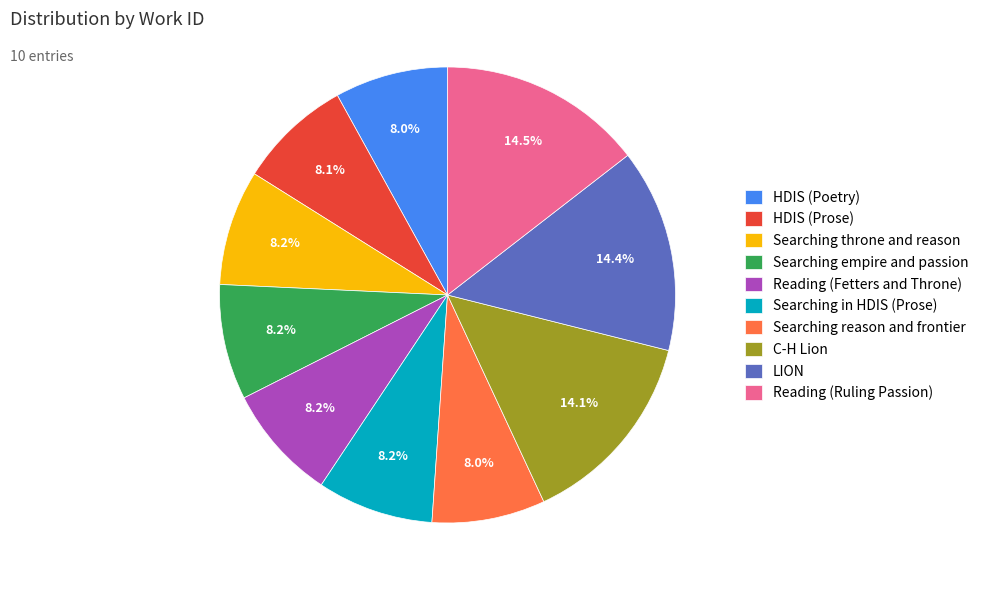

Approximately how many times larger is the value at LION compared to C-H Lion?

1.0